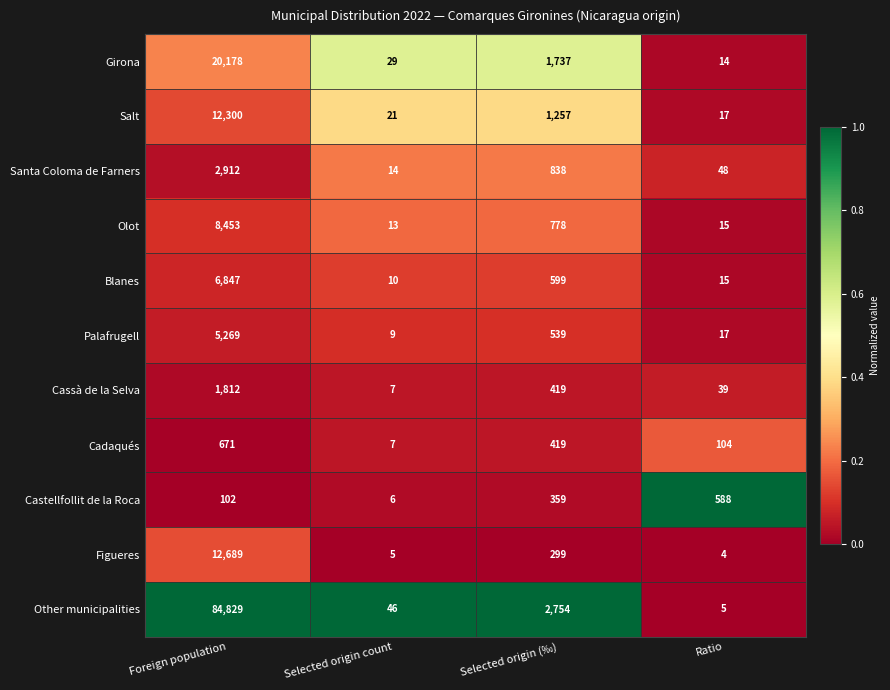

What is the approximate value of Blanes at Ratio, to the nearest 10?

20